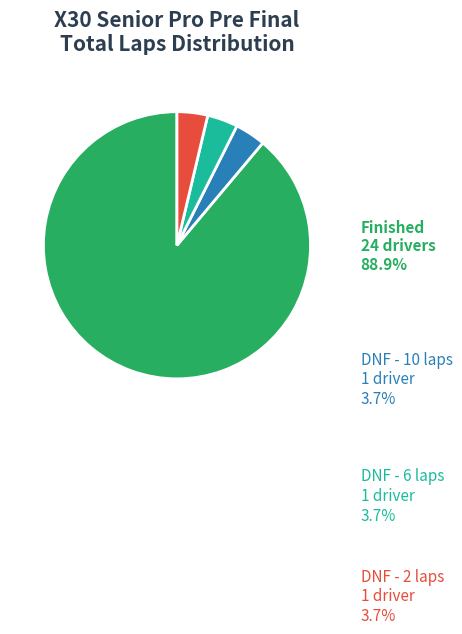

Does Julian DaCosta account for over 50% of the chart?

No